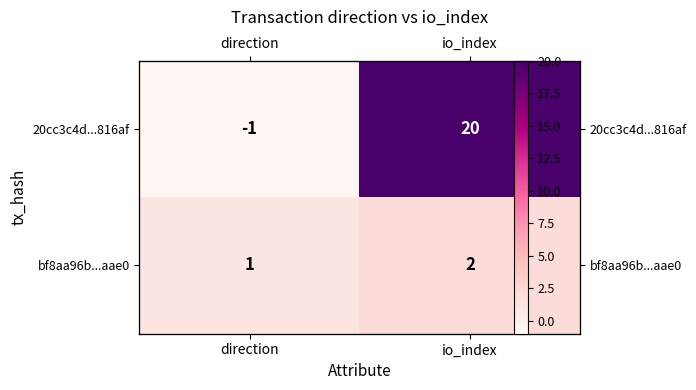

What is the average value of the bf8aa96b...aae0 series?

2